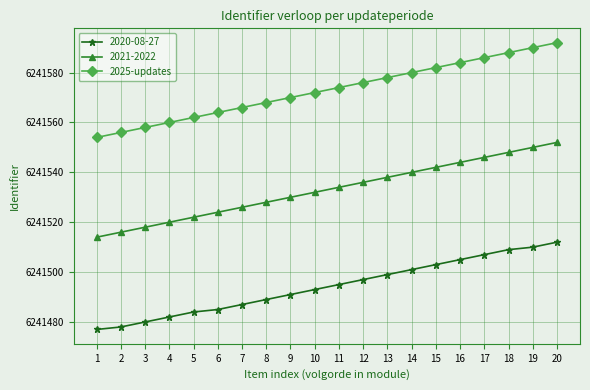

True or false: 2021-2022 has a value of 2332942 at 13.

False